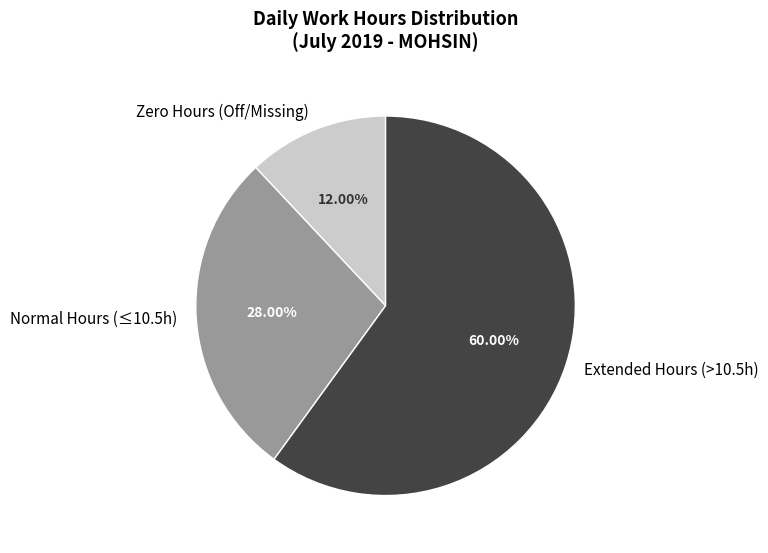

Does Extended Hours (>10.5h) account for over 50% of the chart?

Yes